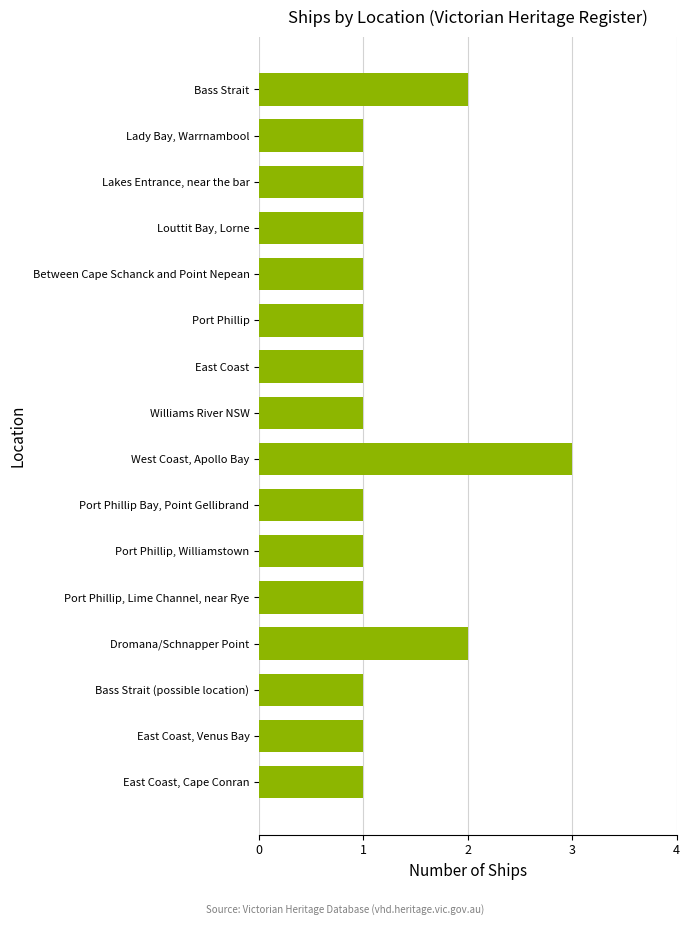

Reading top to bottom, transcribe all the data shown in this chart.

2	1	1	1	1	1	1	1	3	1	1	1	2	1	1	1